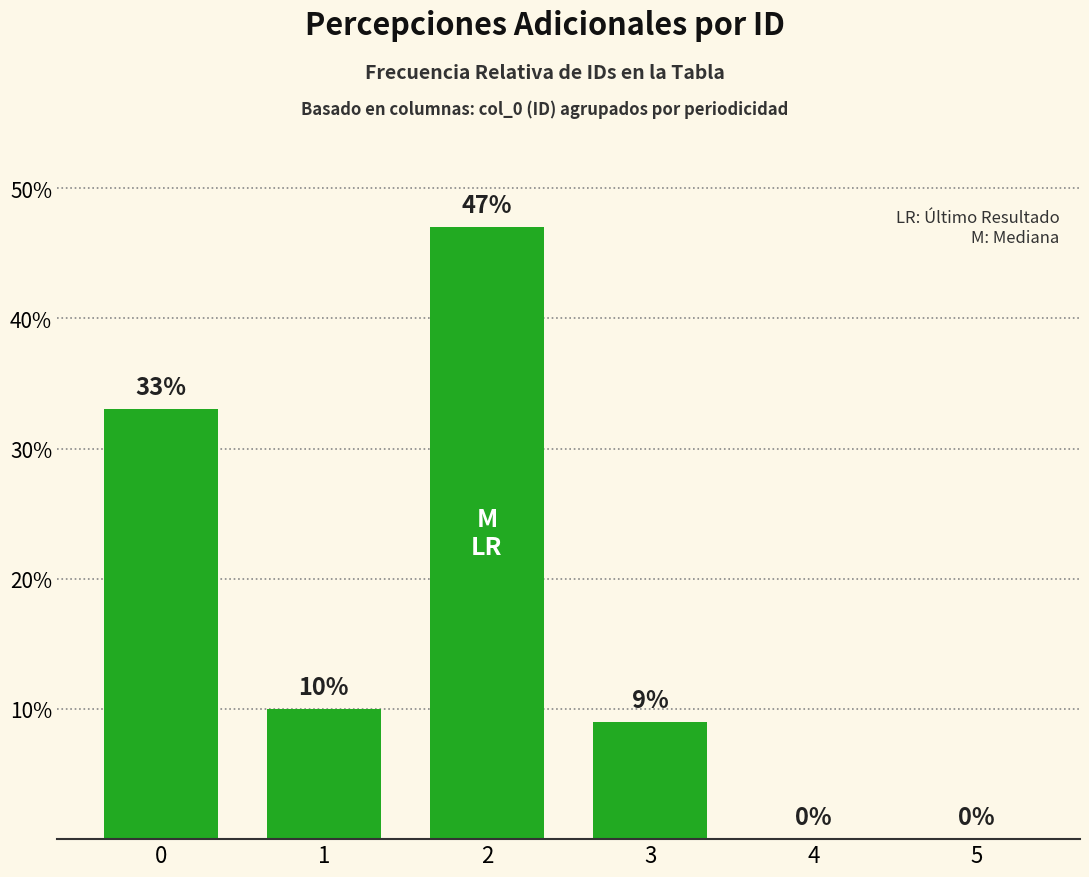

What is the greatest value displayed?

47